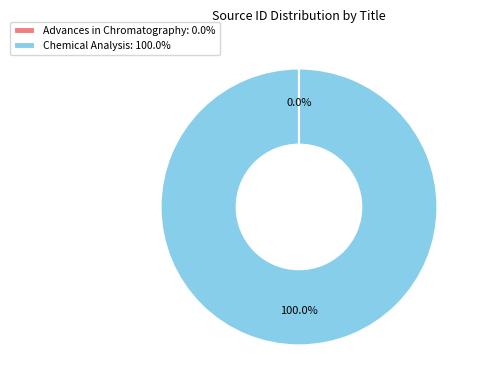

Is there a majority slice in this chart?

Yes